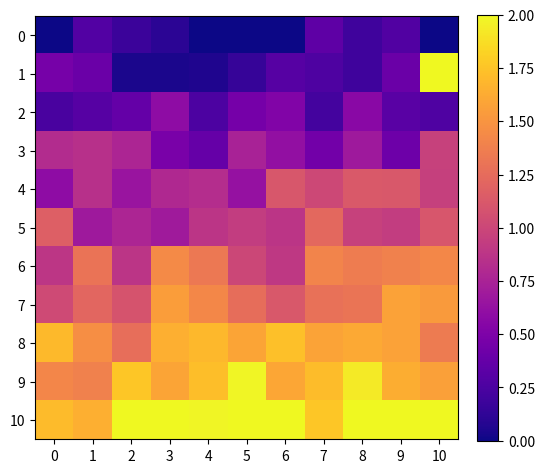

Which series has the largest total across all categories?

10